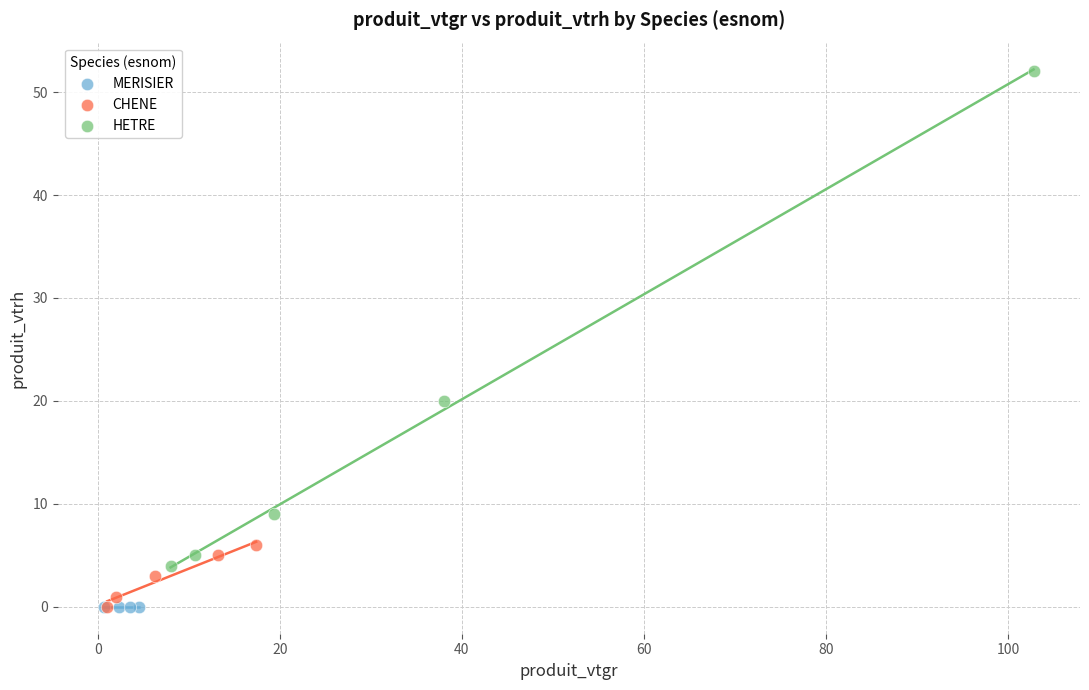

Which series contains the highest Y value?

HETRE